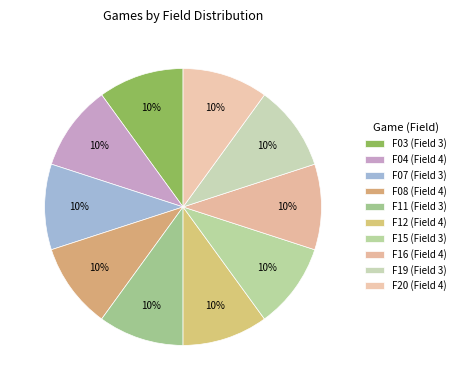

The F16 slice represents 1% of the pie. True or false?

False